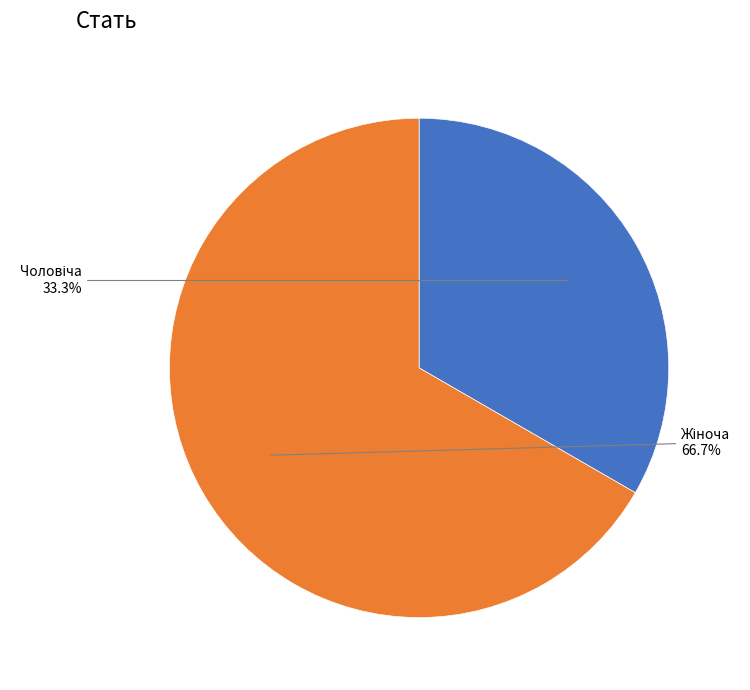

Is there a majority slice in this chart?

Yes